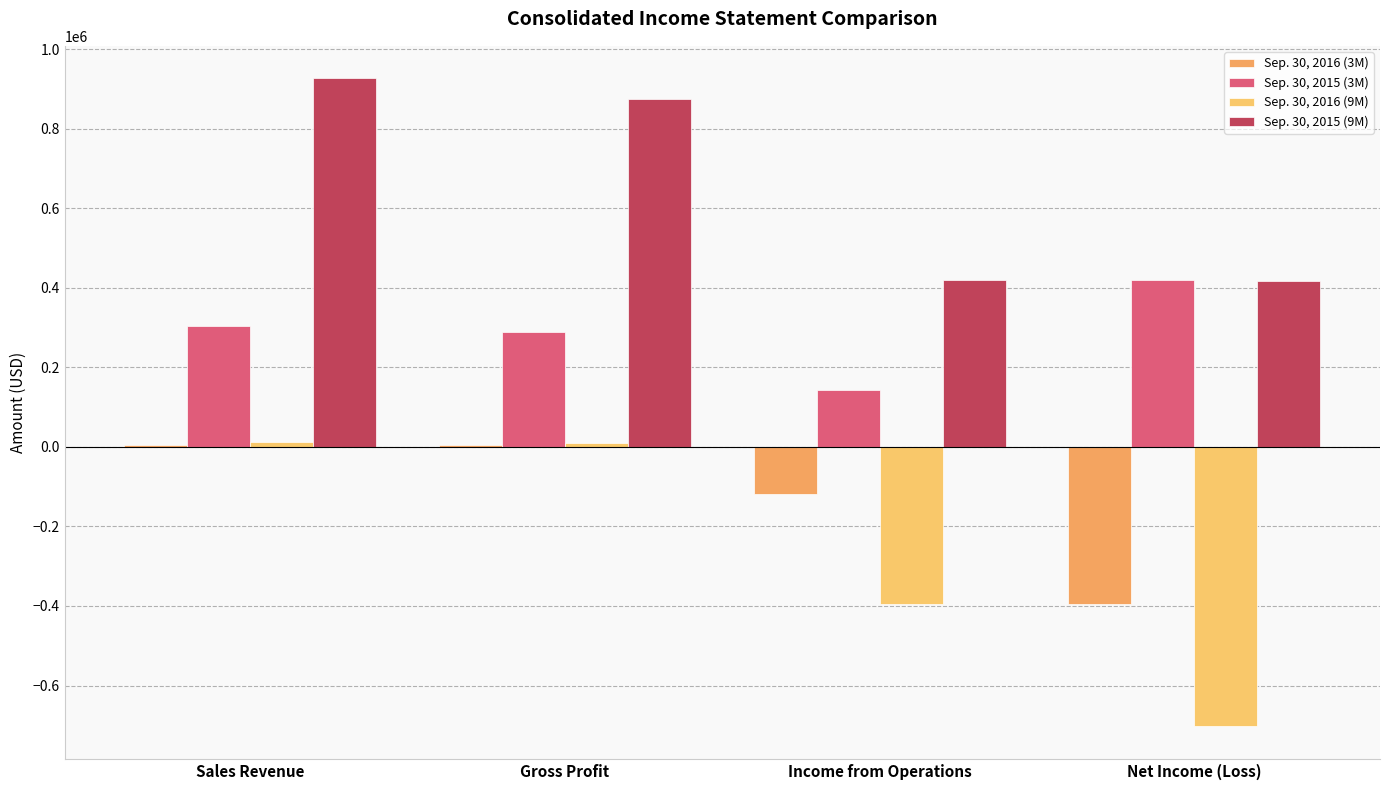

What are all the series names shown in the legend?

Sep. 30, 2016 (3M), Sep. 30, 2015 (3M), Sep. 30, 2016 (9M), Sep. 30, 2015 (9M)